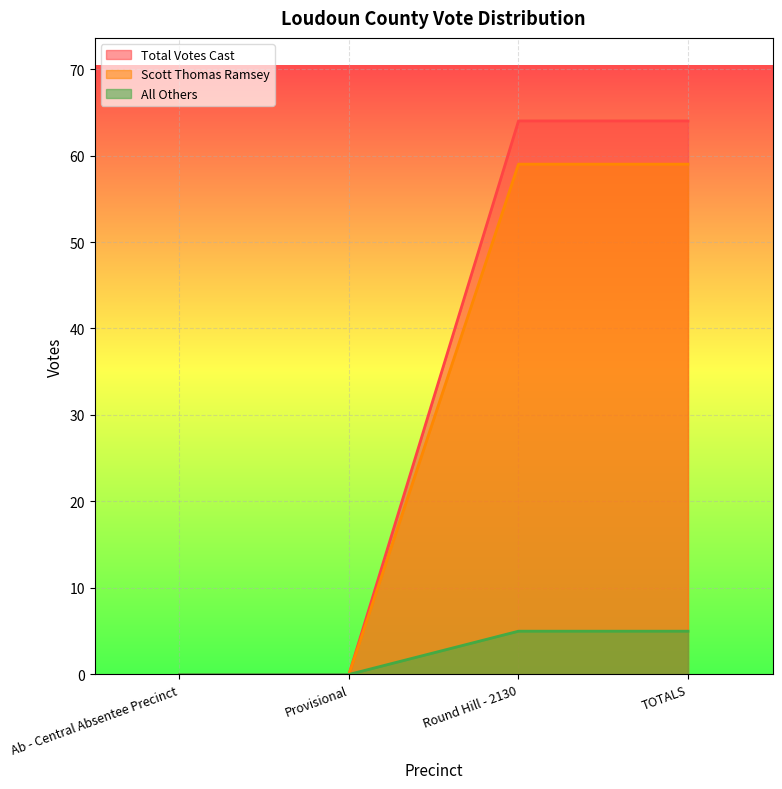

Reading left to right, what are all the values shown in this chart?

Total Votes Cast: 0	0	64	64
Scott Thomas Ramsey: 0	0	59	59
All Others: 0	0	5	5